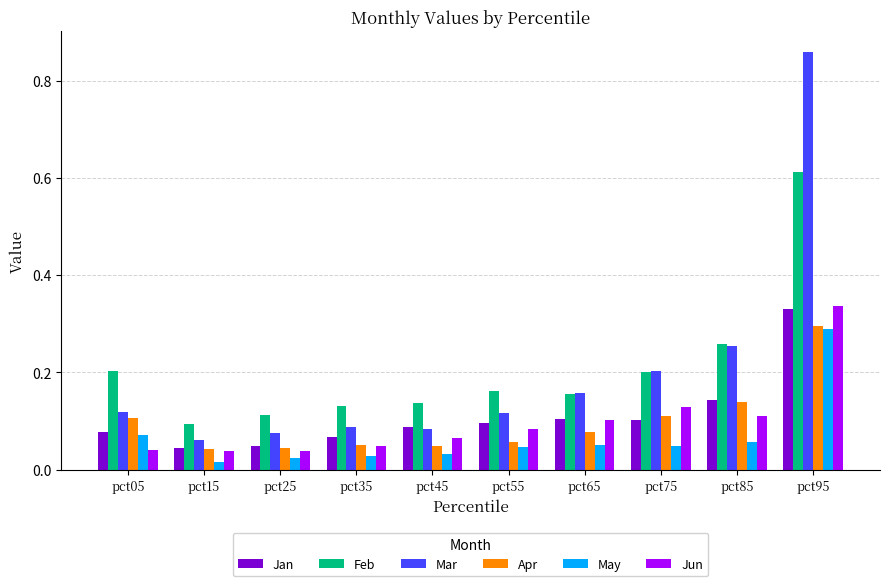

Is it true that Jun equals 0.1 at pct75?

True